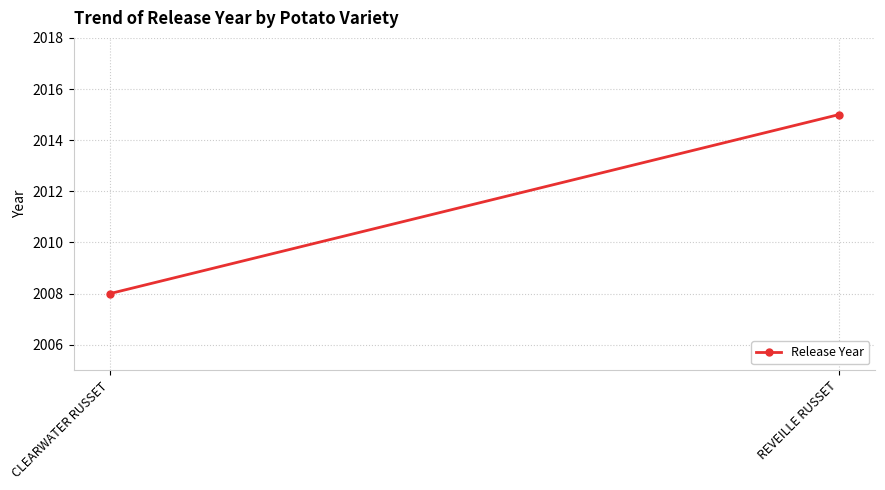

List the labels in order of value, smallest first.

CLEARWATER RUSSET, REVEILLE RUSSET